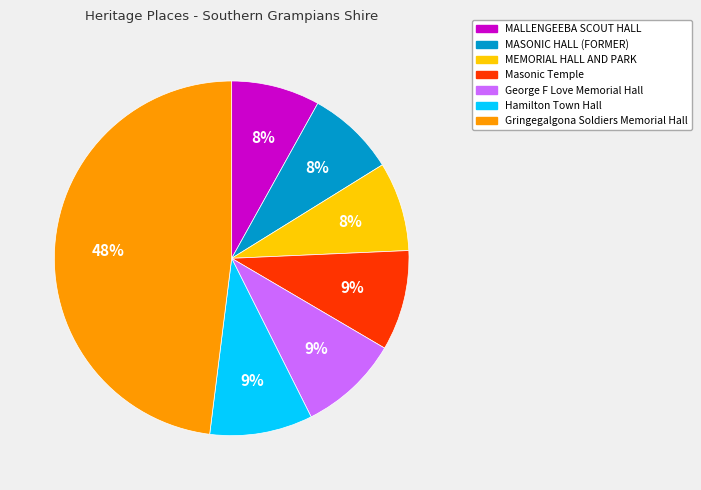

Which slice is the largest?

Gringegalgona Soldiers Memorial Hall